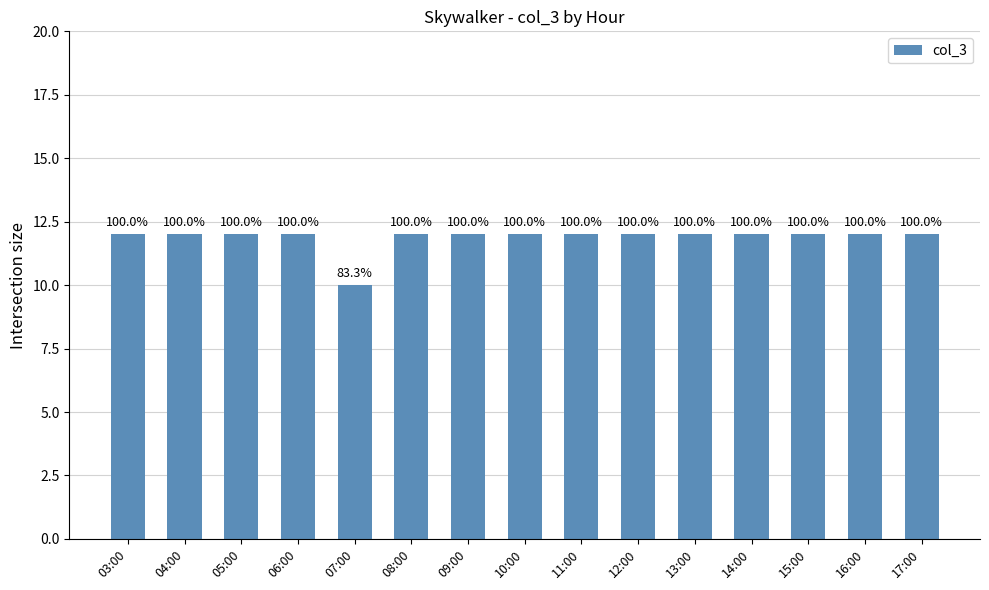

What is the change in value from 03:00 to 07:00?

-2